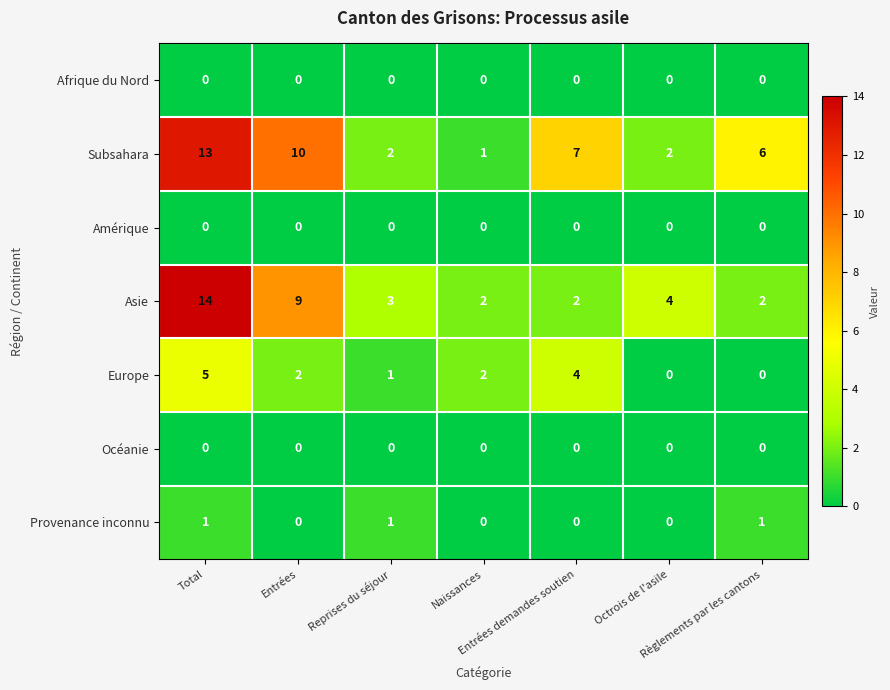

At how many categories does at least one series exceed 0?

7